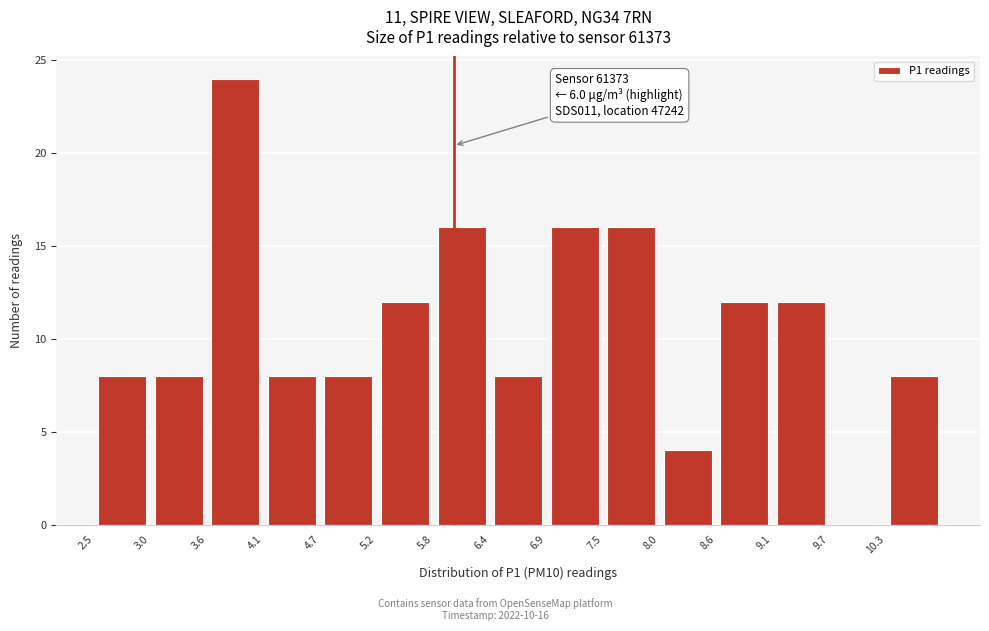

Which range on the x-axis has the tallest bar?

3.6 to 4.1